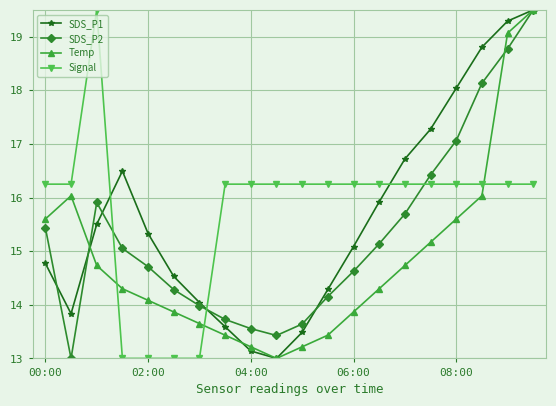

How many interior local valleys does the SDS_P1 series have?

2